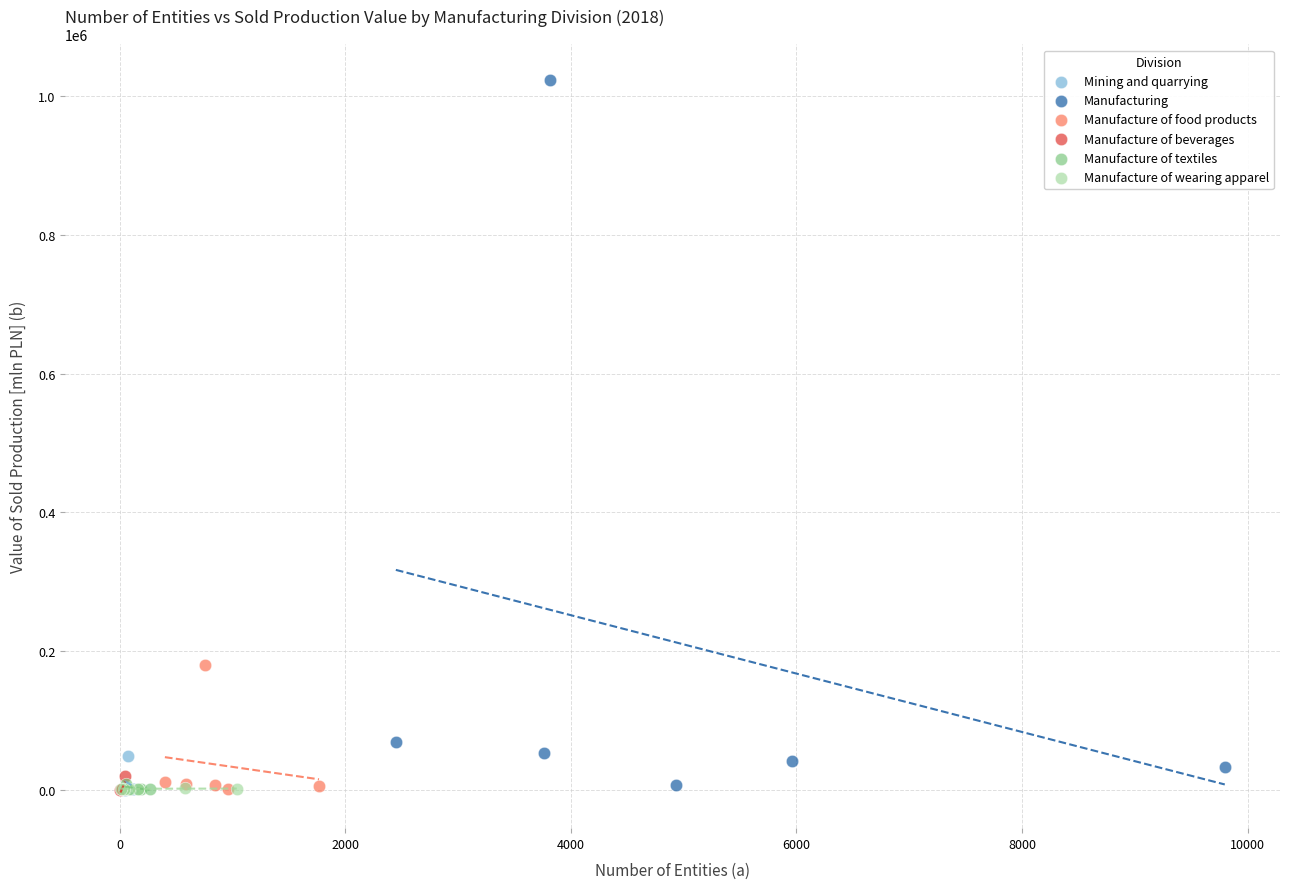

What are all the series names shown in the legend?

Mining and quarrying, Manufacturing, Manufacture of food products, Manufacture of beverages, Manufacture of textiles, Manufacture of wearing apparel